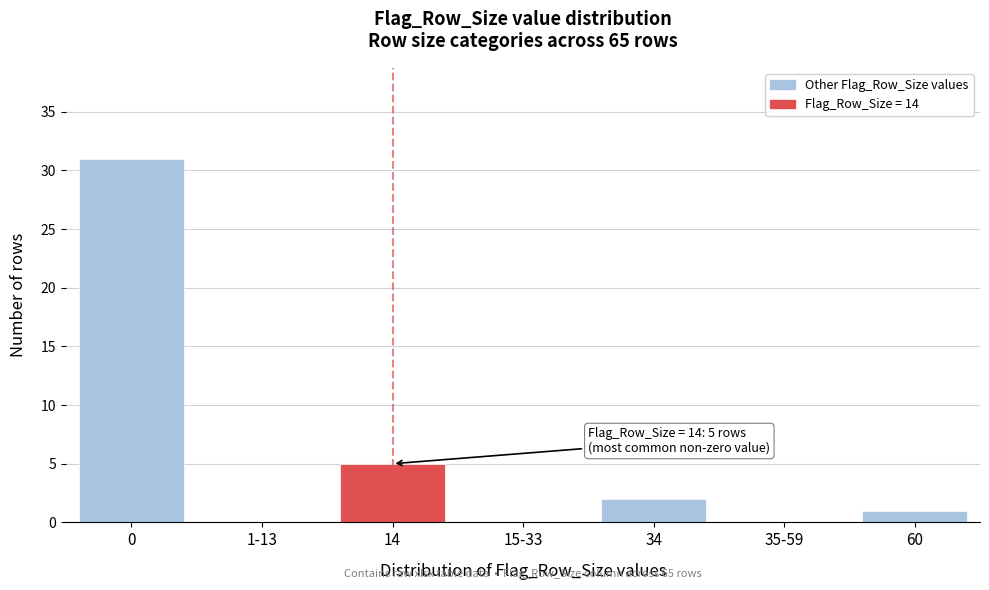

Reading left to right, transcribe all the data shown in this chart.

0=31	1-13=0	14=5	15-33=0	34=2	35-59=0	60=1